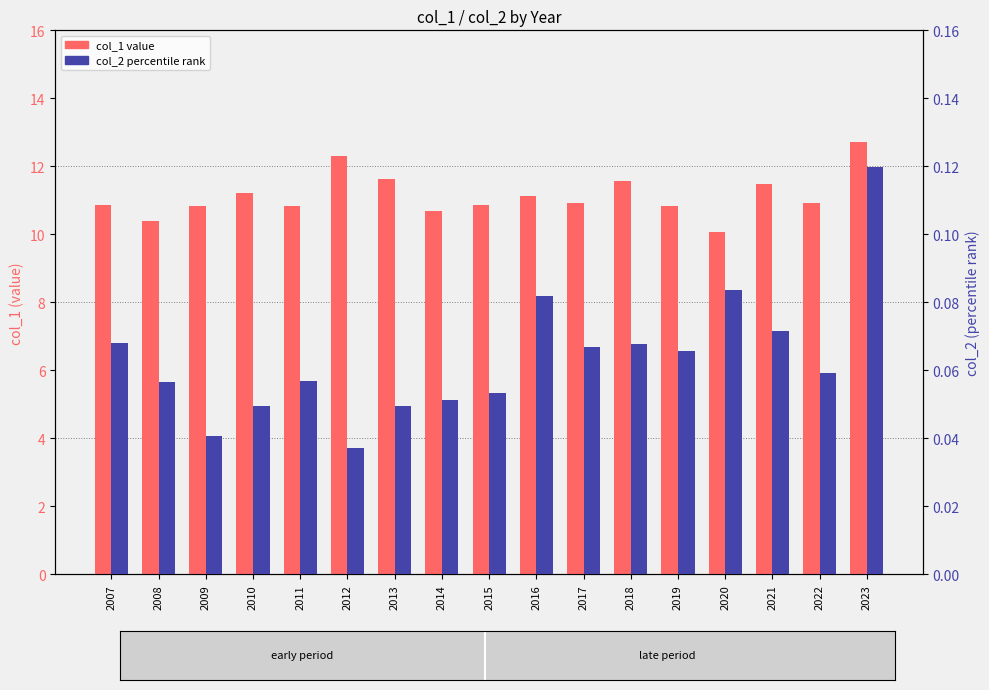

What is the greatest value displayed?

12.7